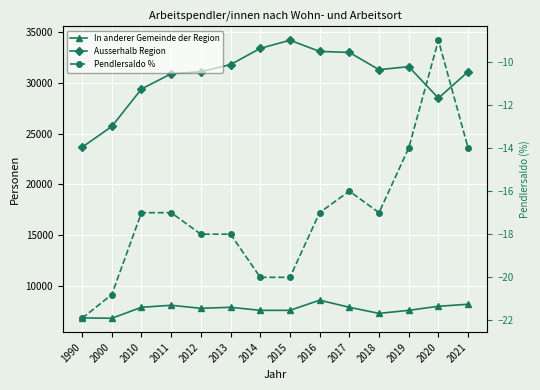

Rank the series at 2017 from highest to lowest value.

Ausserhalb Region, In anderer Gemeinde der Region, Pendlersaldo %